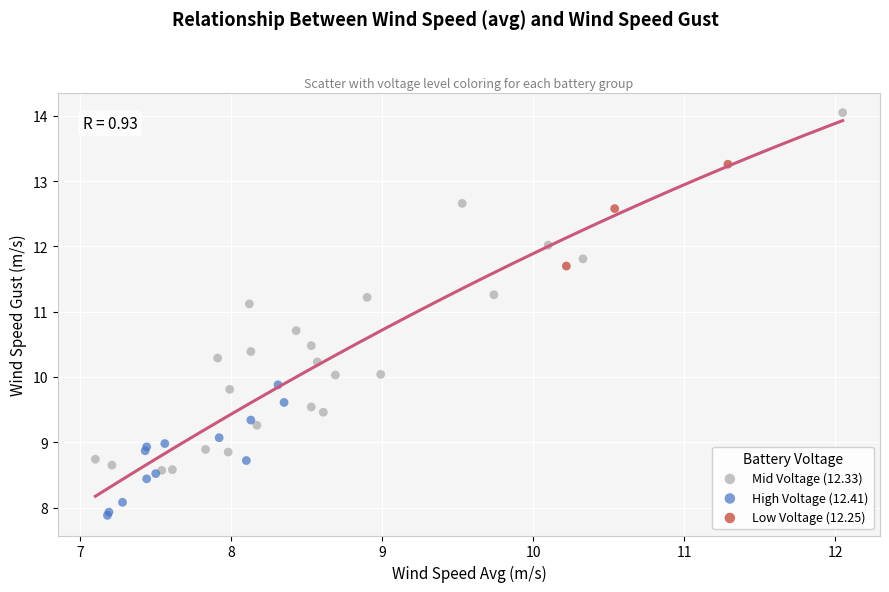

Which series has the widest spread of Y values?

Mid Voltage (12.33)